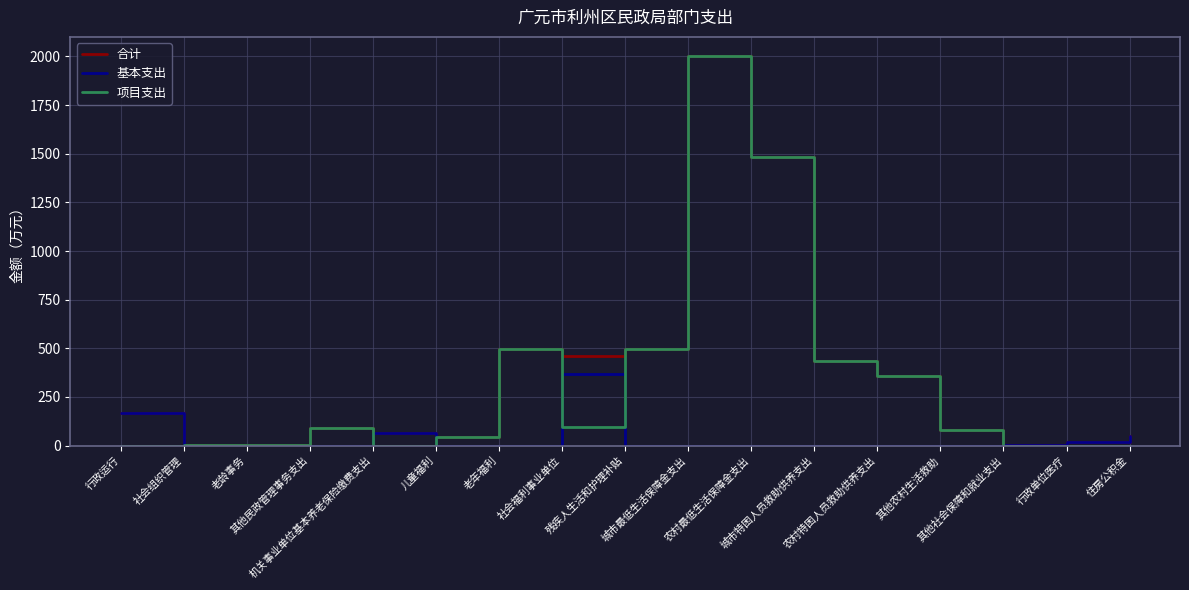

Which series has the largest range (max minus min)?

项目支出